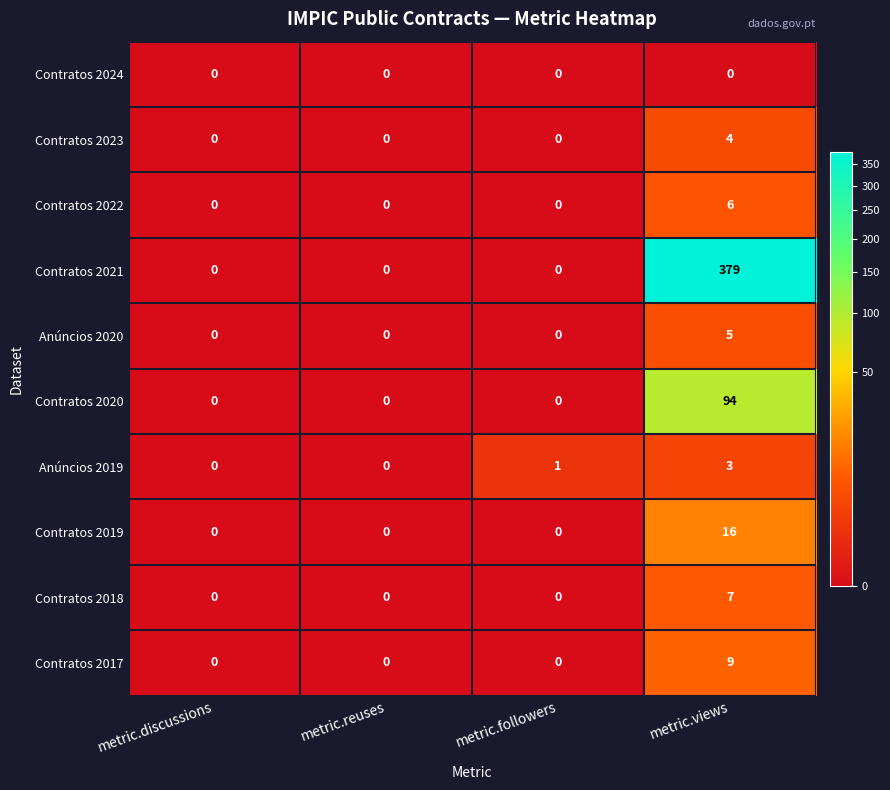

Is it true that Contratos 2021 equals 0 at metric.discussions?

True